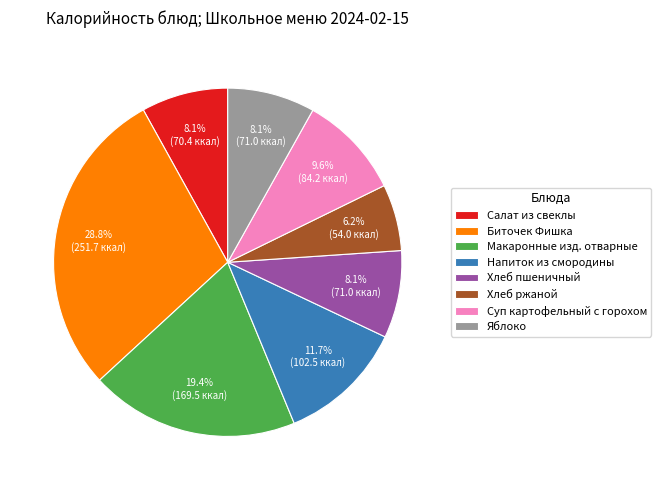

What is the total percentage of Хлеб пшеничный and Хлеб ржаной?

14.3%